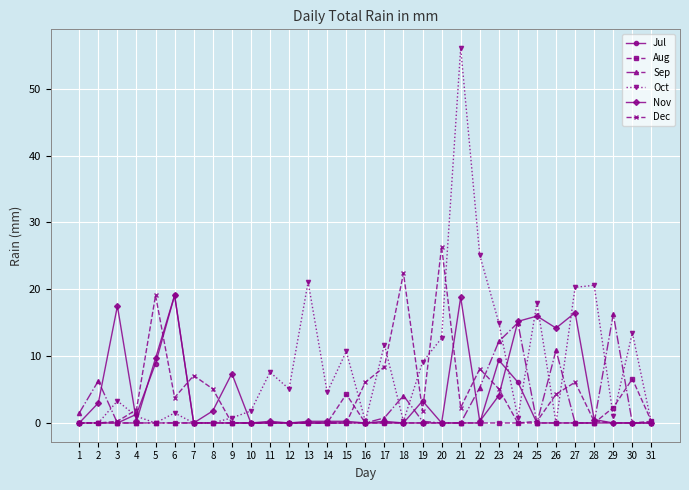

True or false: Jul has more than 0 interior local peaks.

True